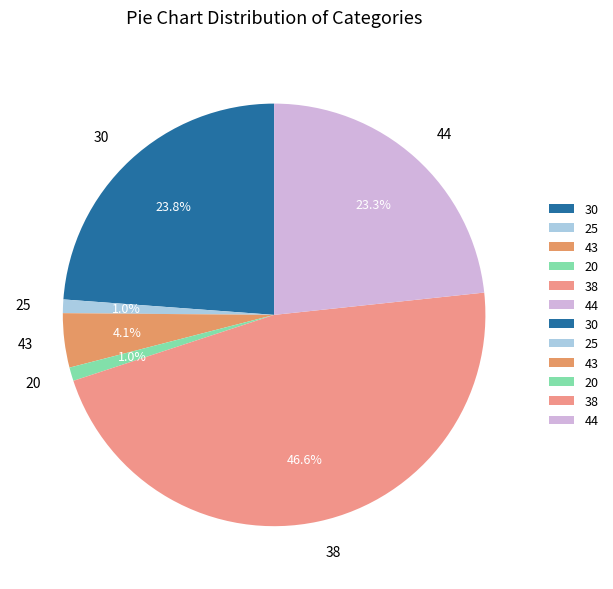

To the nearest percent, what percentage of the pie is 43?

4%